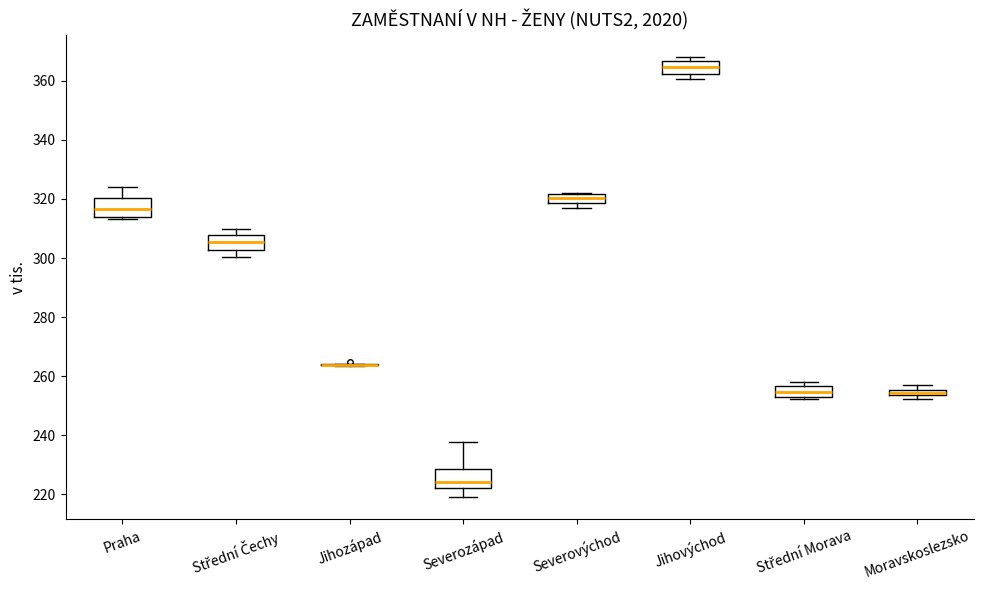

Where does the median line of the box for Střední Morava sit on the y-axis? The values are not printed on the chart, so give them approximately, as read against the axis.

254